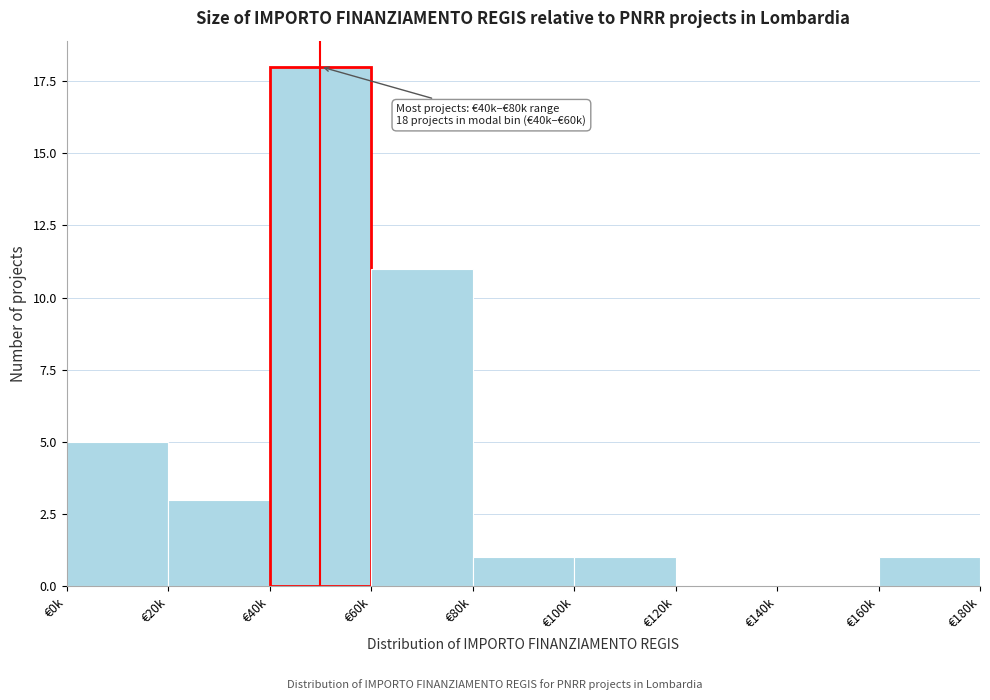

Reading left to right, extract all data points from this chart.

€0k=5	€20k=3	€40k=18	€60k=11	€80k=1	€100k=1	€120k=0	€140k=0	€160k=1